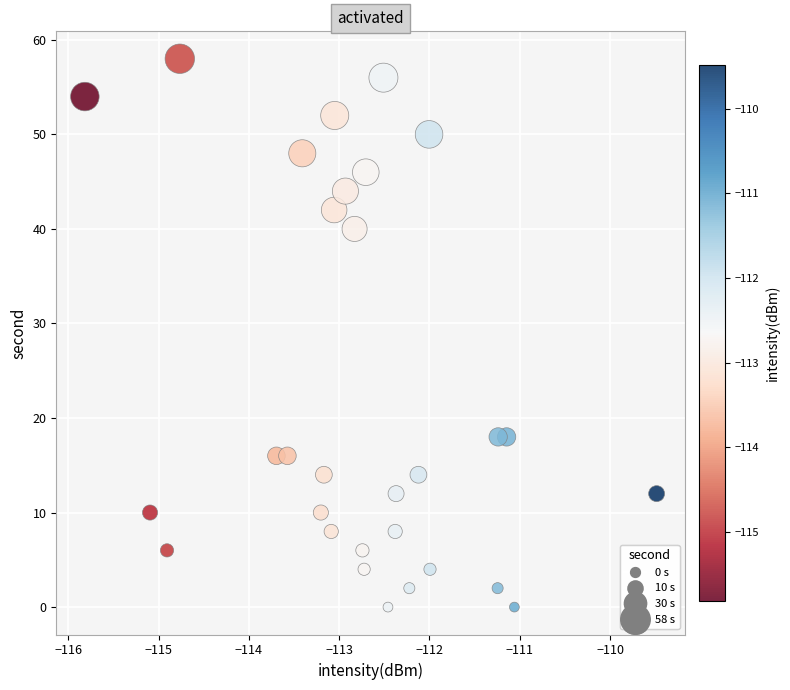

What is the range of Y values (max minus min)?

58